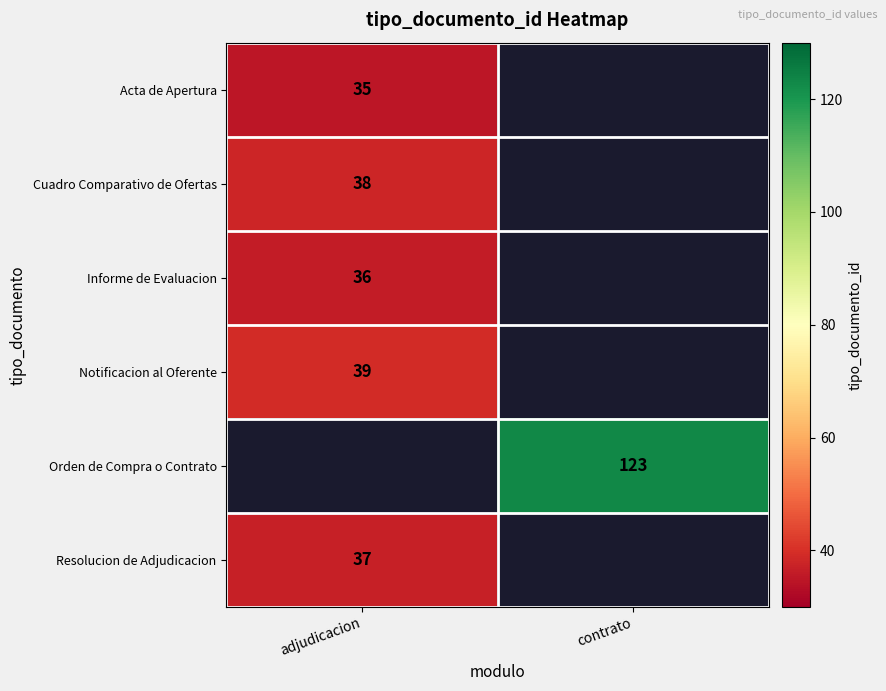

The value of Acta de Apertura at adjudicacion is 20. True or false?

False